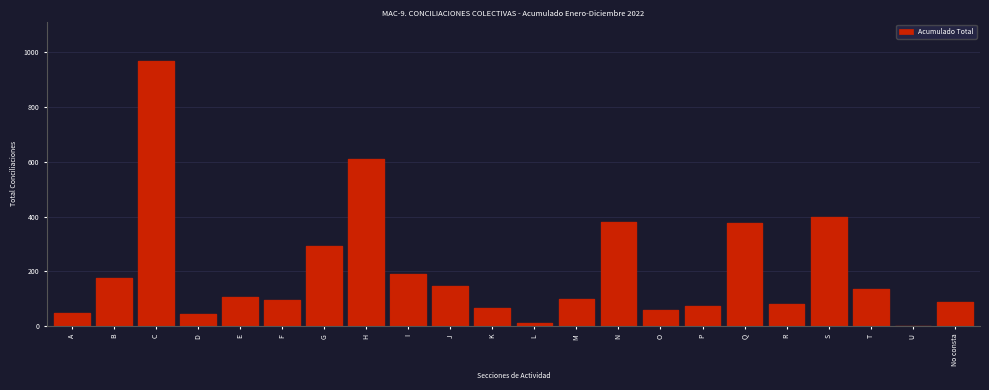

What is the sum of all values?

4448